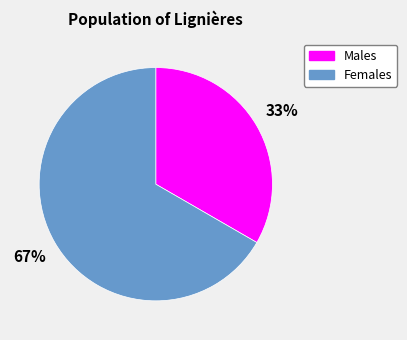

True or false: Males accounts for 27% of the total.

False